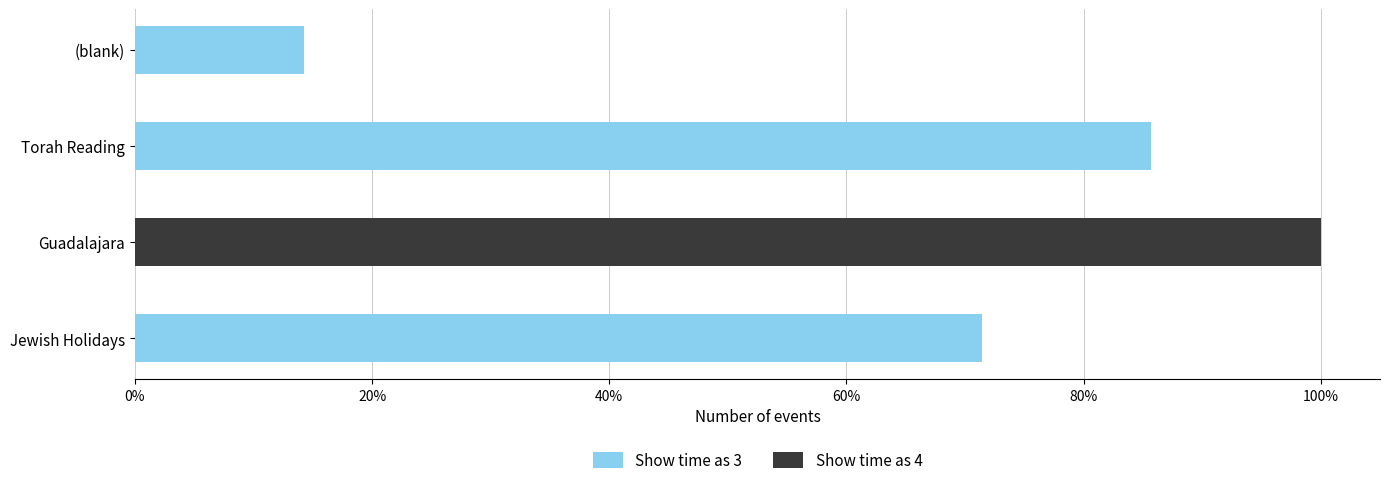

Which category has the highest value in the Show time as 3 series?

Torah Reading